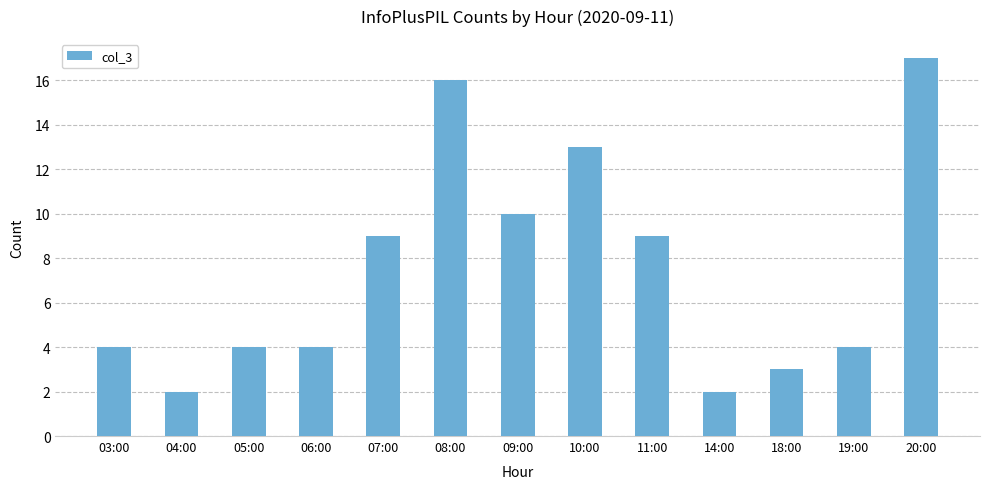

At which category does the chart reach its peak across all series?

20:00